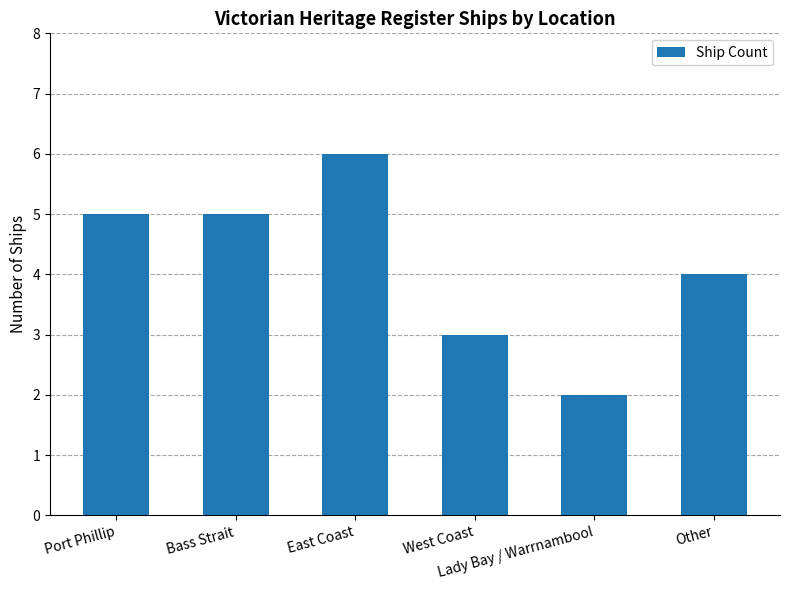

What is the average value?

4